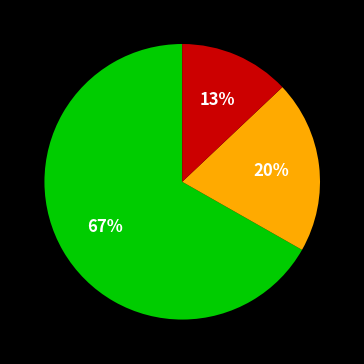

Does any single category account for the majority?

Yes